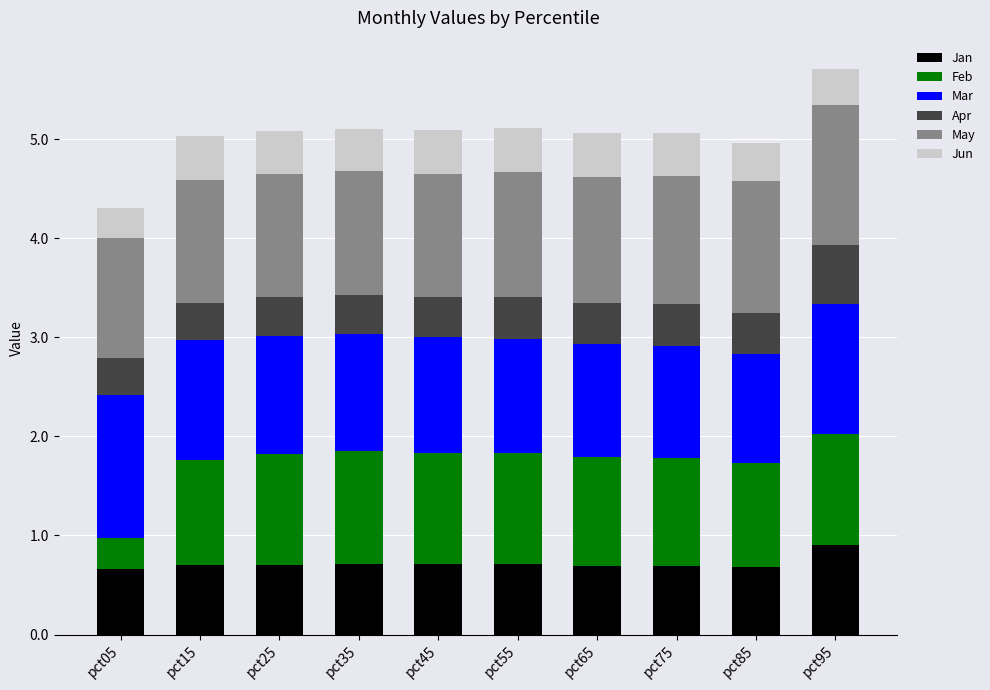

What is the total value across all series at pct25?

5.1